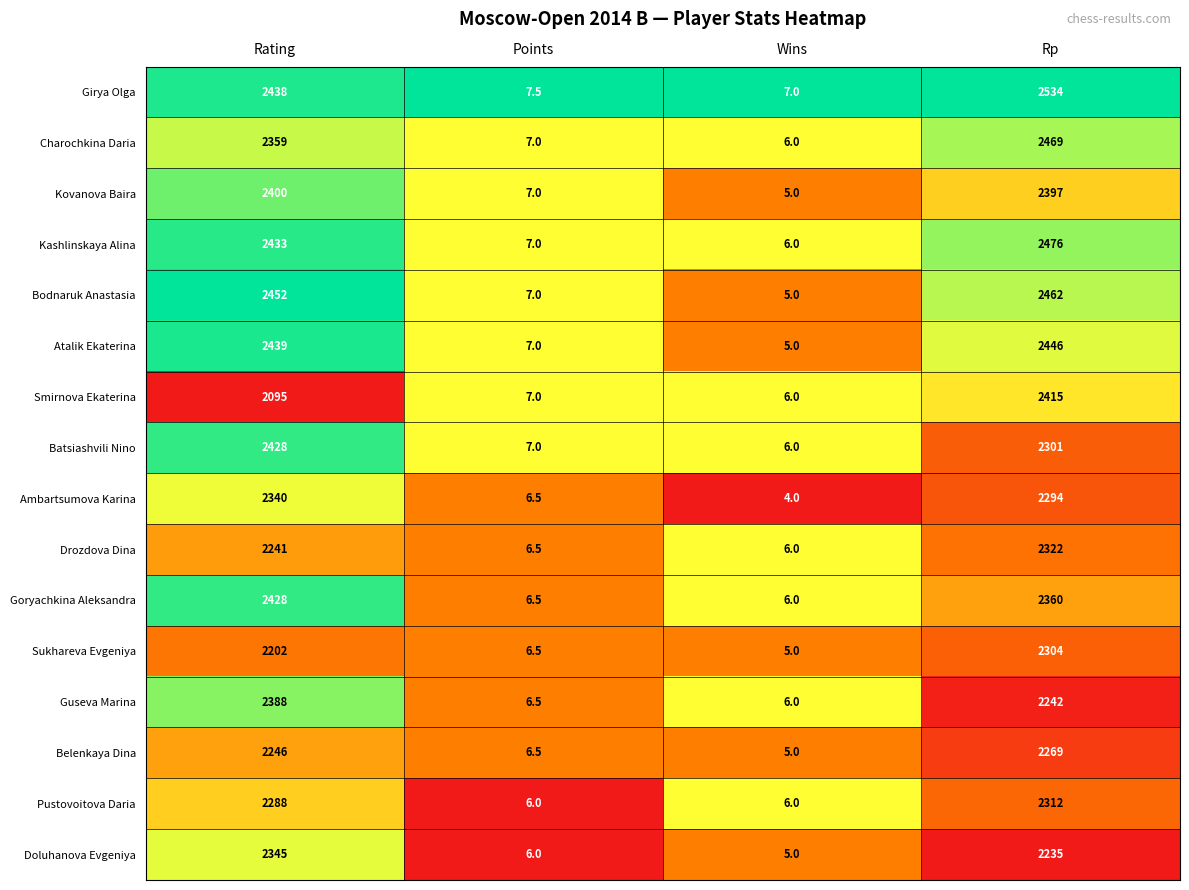

At which label is Pustovoitova Daria closest to 1159?

Rating